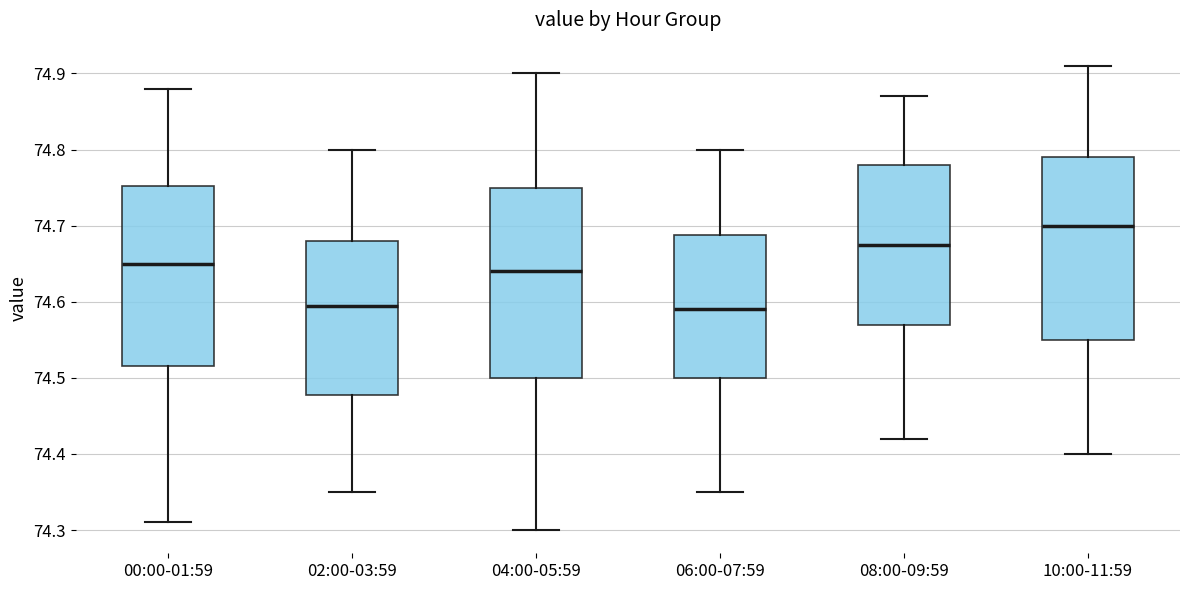

Where does the median line of the box for 06:00-07:59 sit on the y-axis? The values are not printed on the chart, so give them approximately, as read against the axis.

74.59